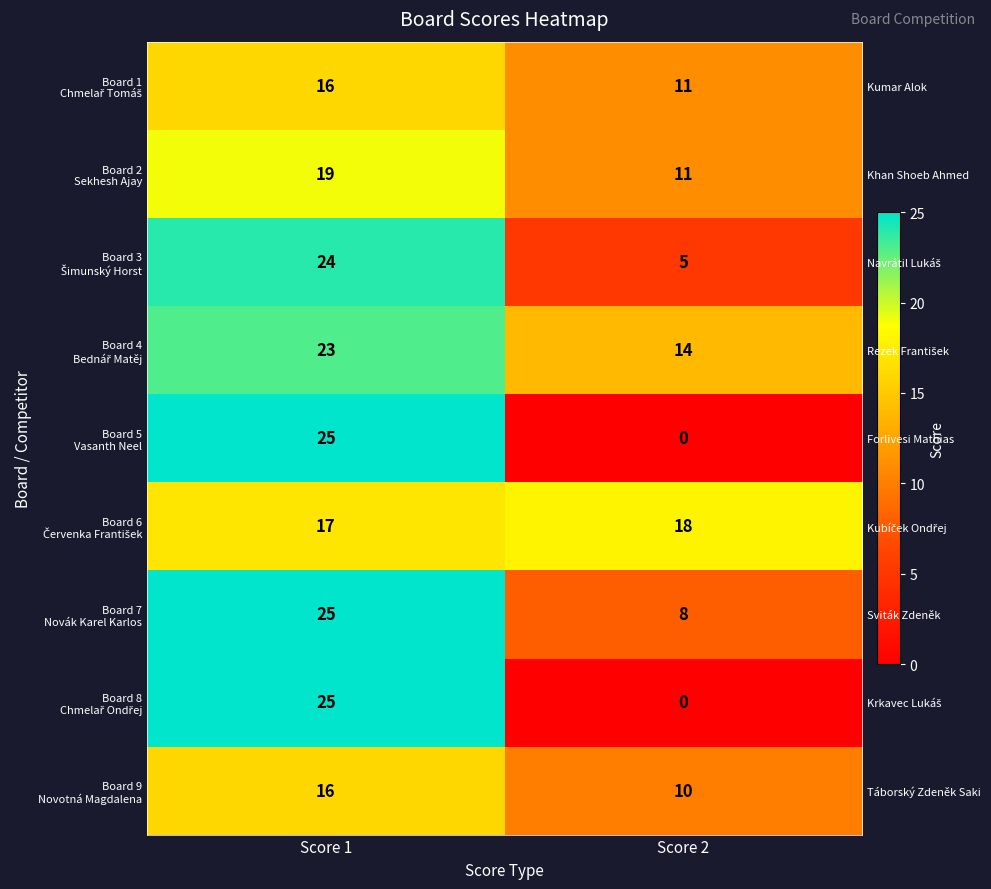

Count the Board 2 Sekhesh Ajay values in the range 11 to 19.

2